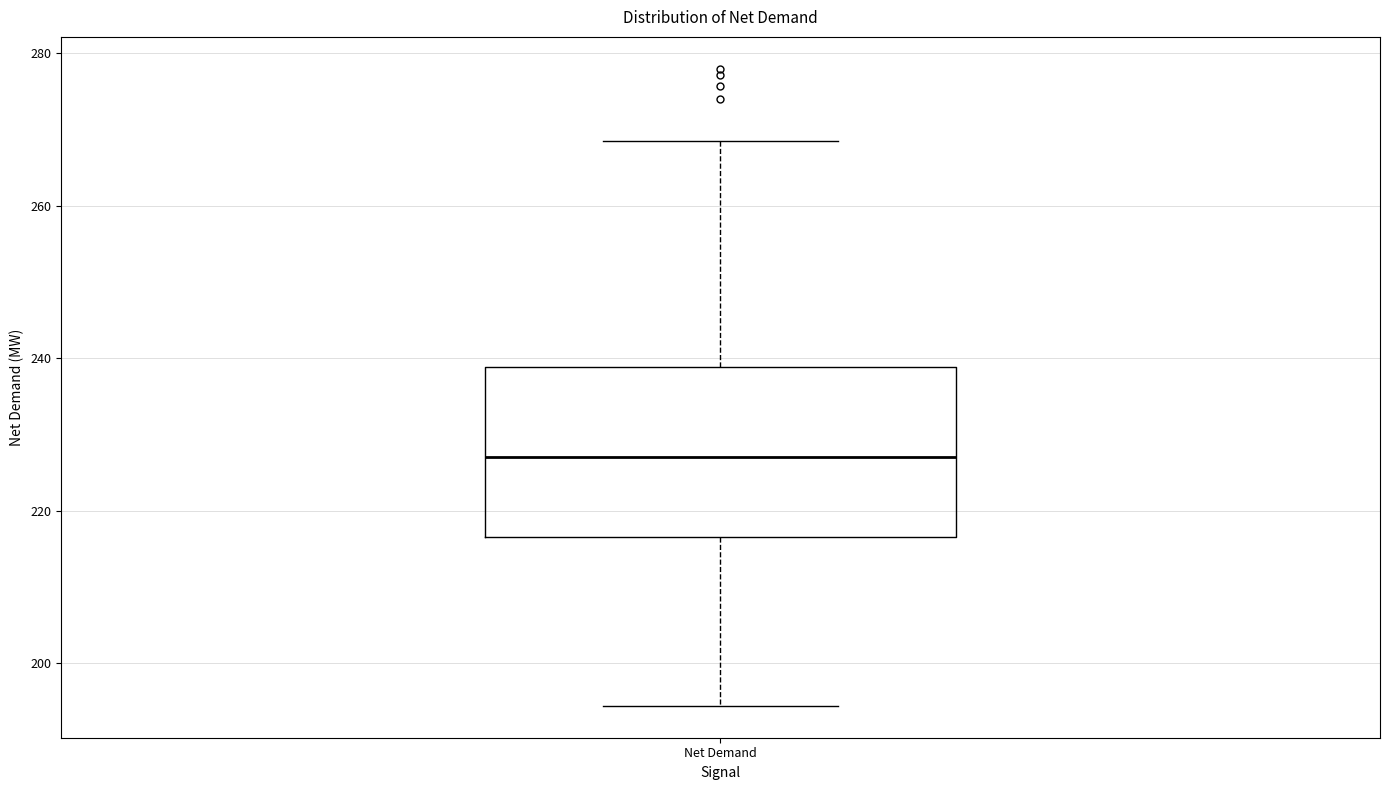

Read this box plot against the y-axis: the position of the median line, the range covered by the box, and the ends of both whiskers. The values are not printed on the chart, so give them approximately, as read against the axis.

median 228, box 216 to 238, whiskers 194 to 268